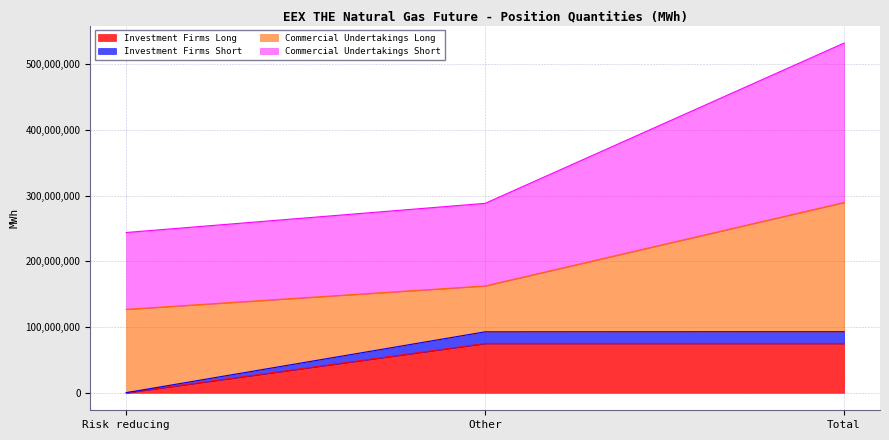

How many data points does each series have?

3